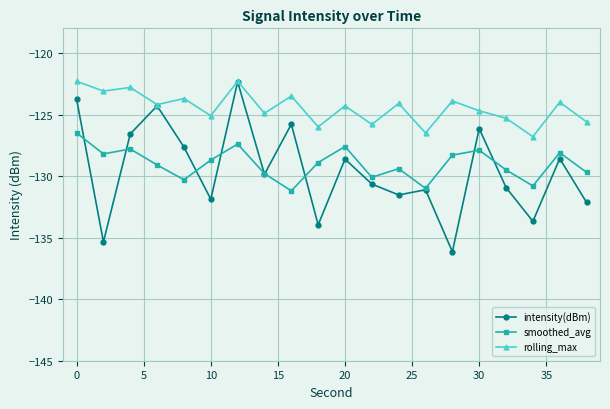

How many data points does each series have?

20